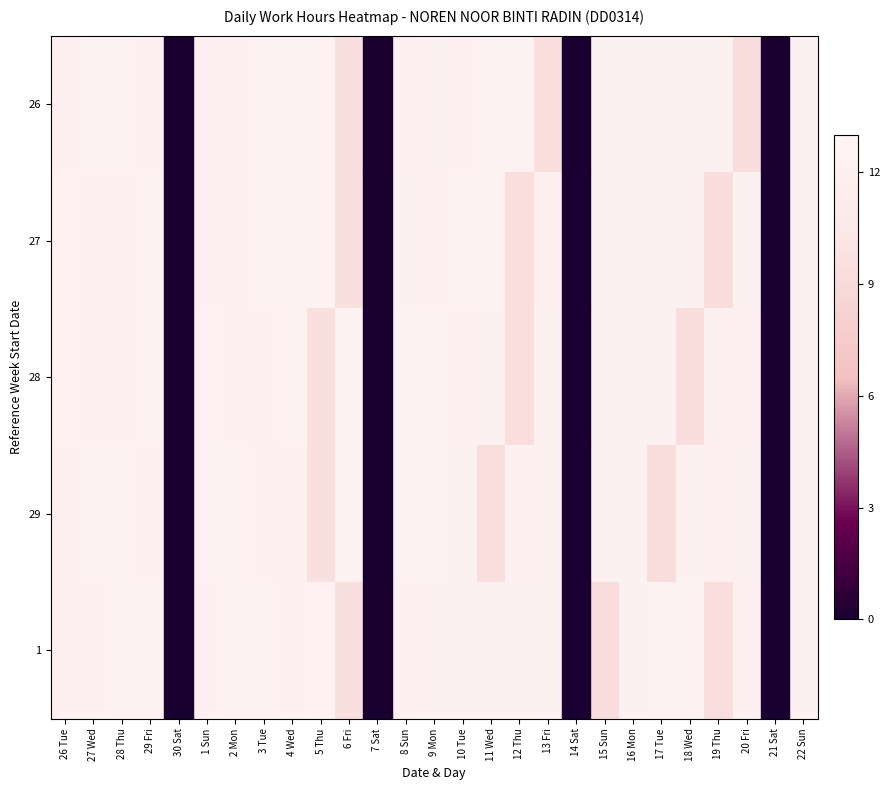

List the series in order of their peak value, lowest first.

26, 27, 28, 29, 1